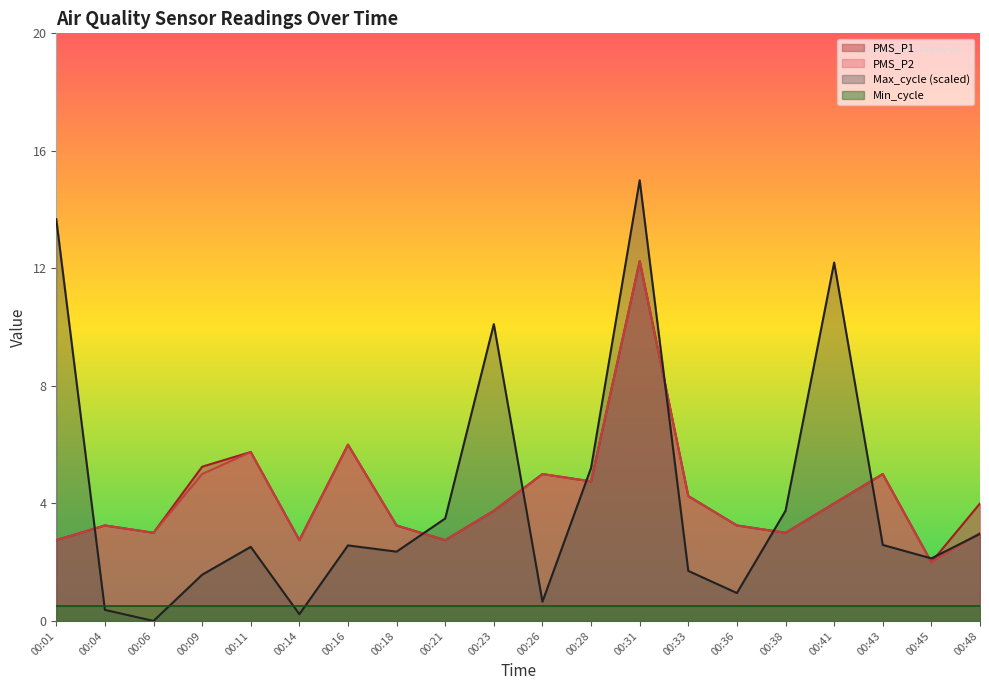

What are all the series names shown in the legend?

PMS_P1, PMS_P2, Max_cycle (scaled), Min_cycle